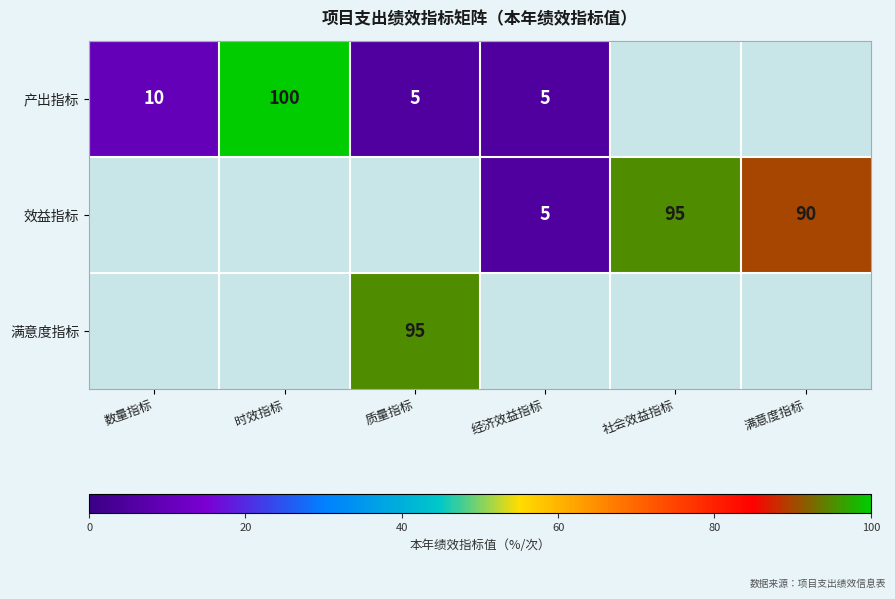

Is it true that 效益指标 equals 66 at 社会效益指标?

False